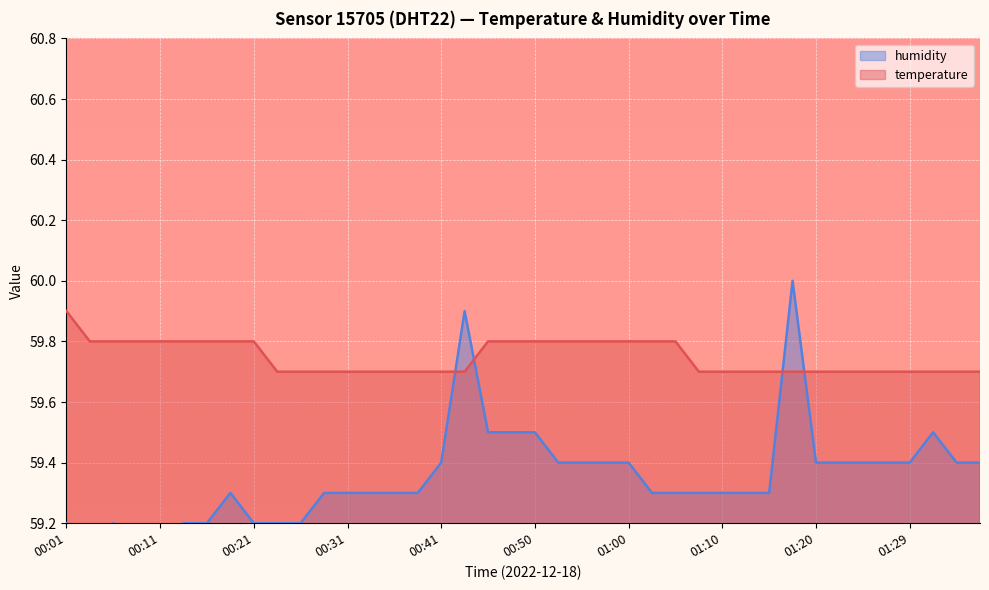

Is it true that humidity equals 59.4 at 01:27?

True